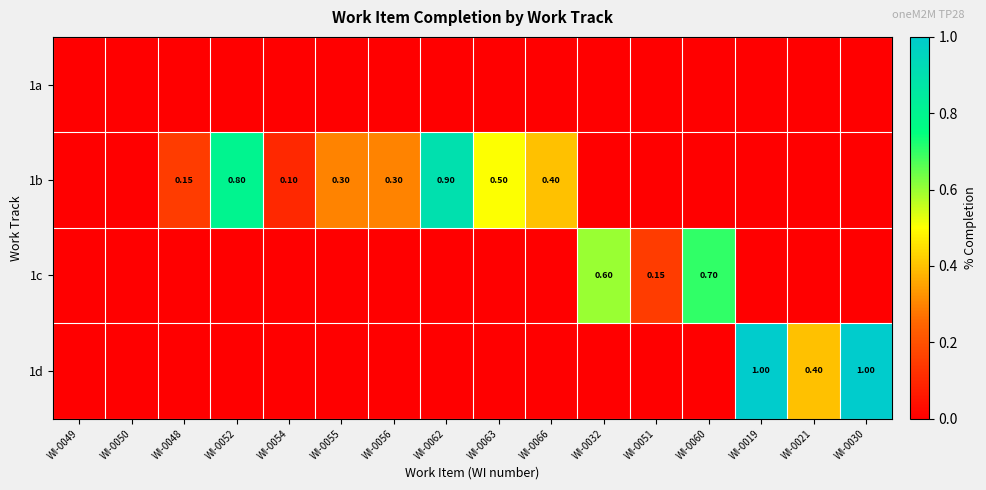

Rank the series by their maximum value, from highest to lowest.

1d, 1b, 1c, 1a